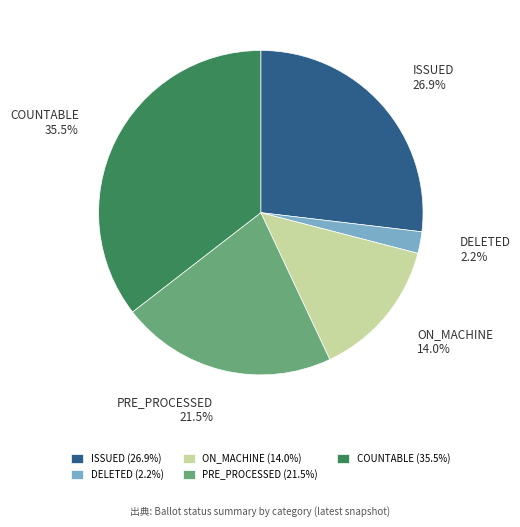

How many slices are in this pie chart?

5